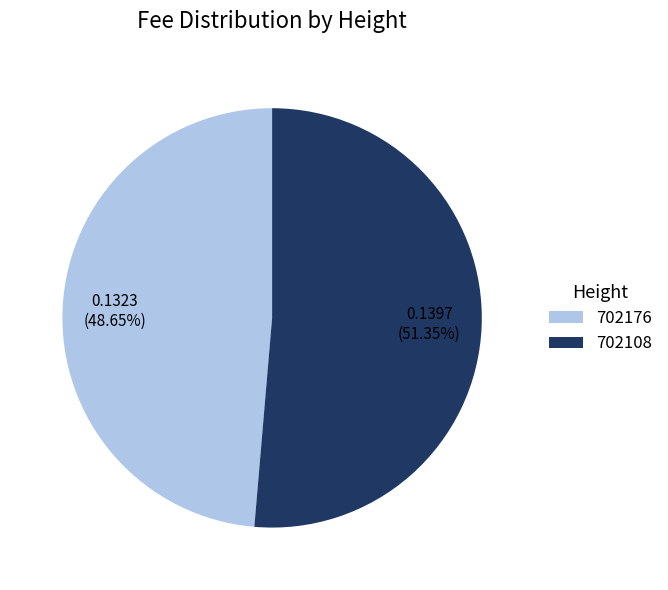

Rank the categories by value from highest to lowest.

702108, 702176